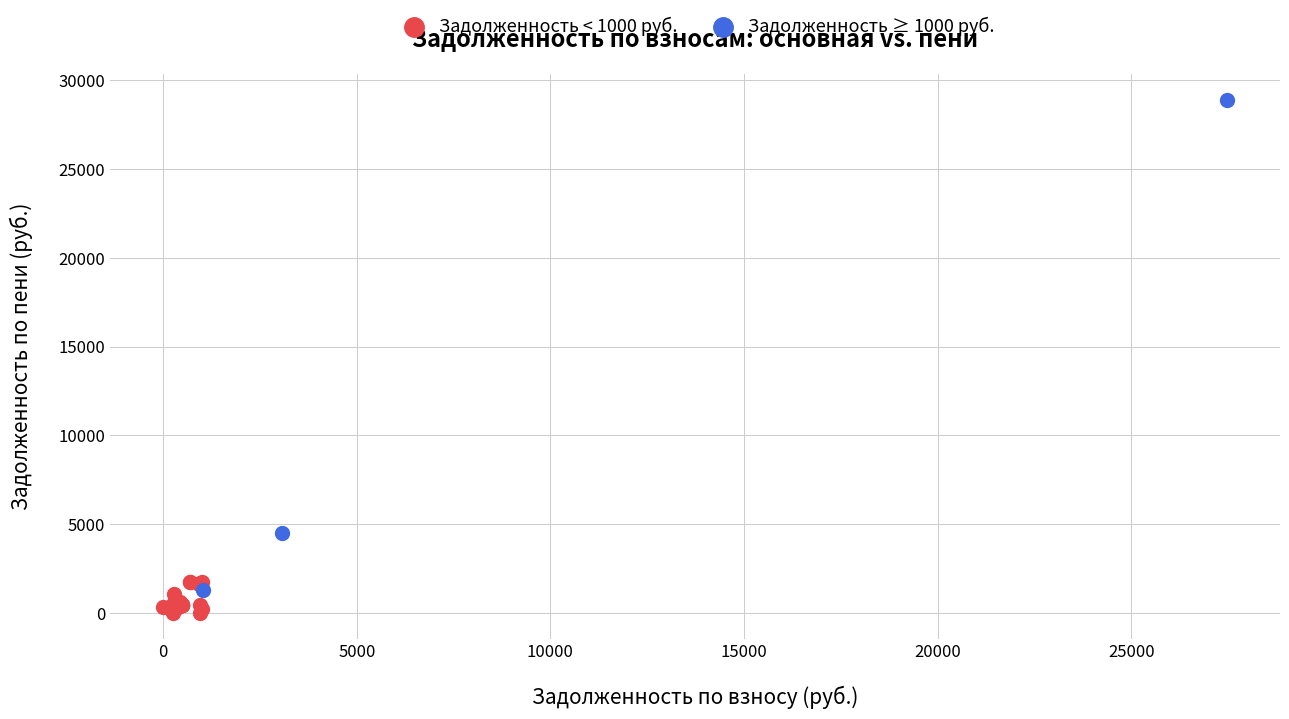

Which series has the widest spread of Y values?

Задолженность ≥ 1000 руб.